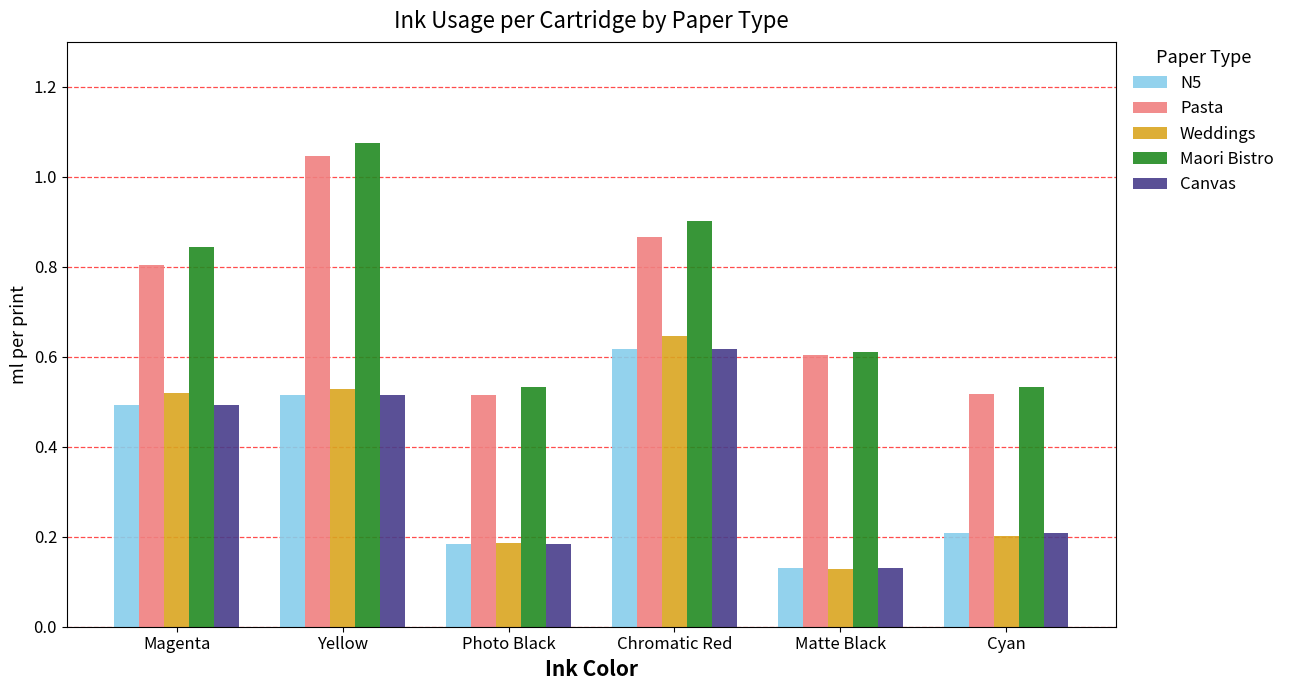

At which label does Weddings reach its minimum?

Matte Black